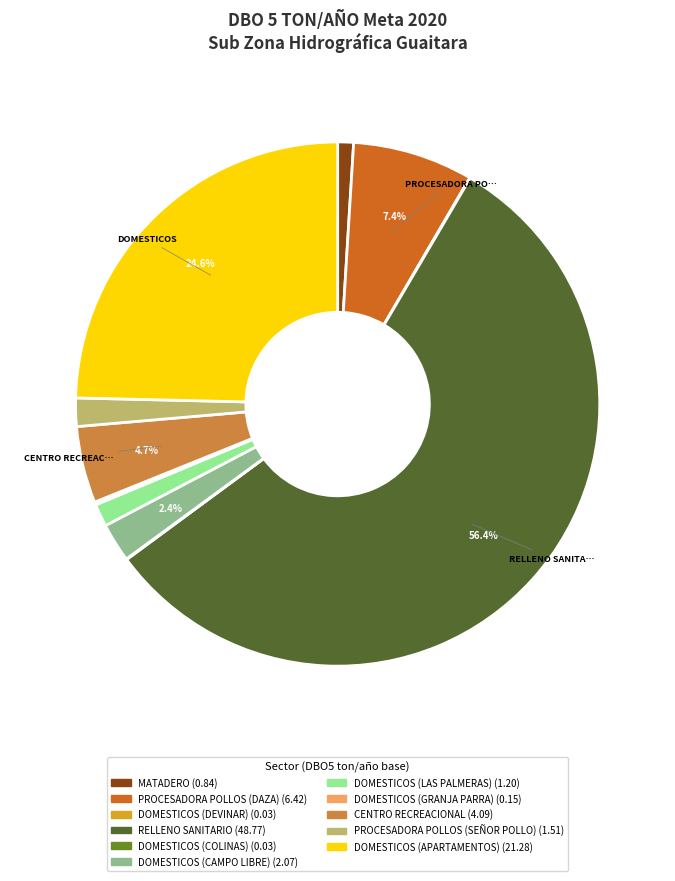

Between PROCESADORA POLLOS (DAZA) and DOMESTICOS (LAS PALMERAS), which is larger?

PROCESADORA POLLOS (DAZA)